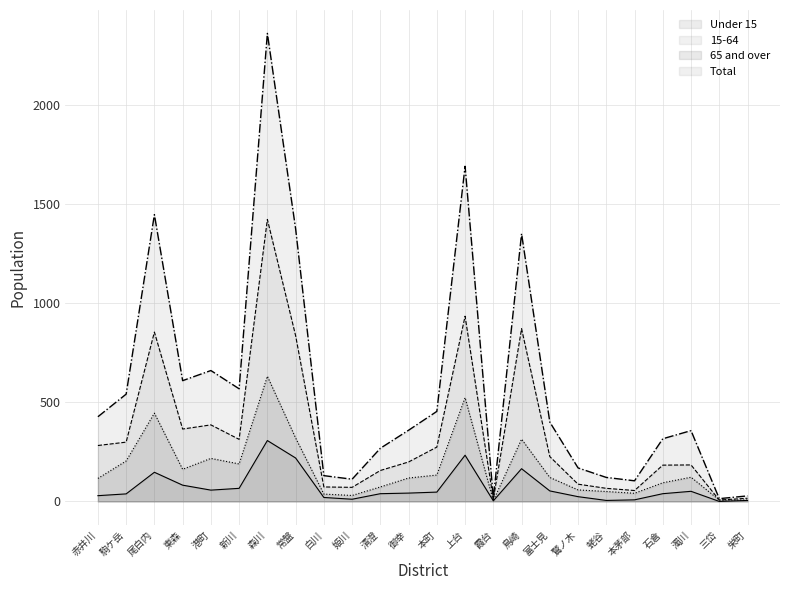

True or false: 15-64 has a value of 3 at 霞台.

False